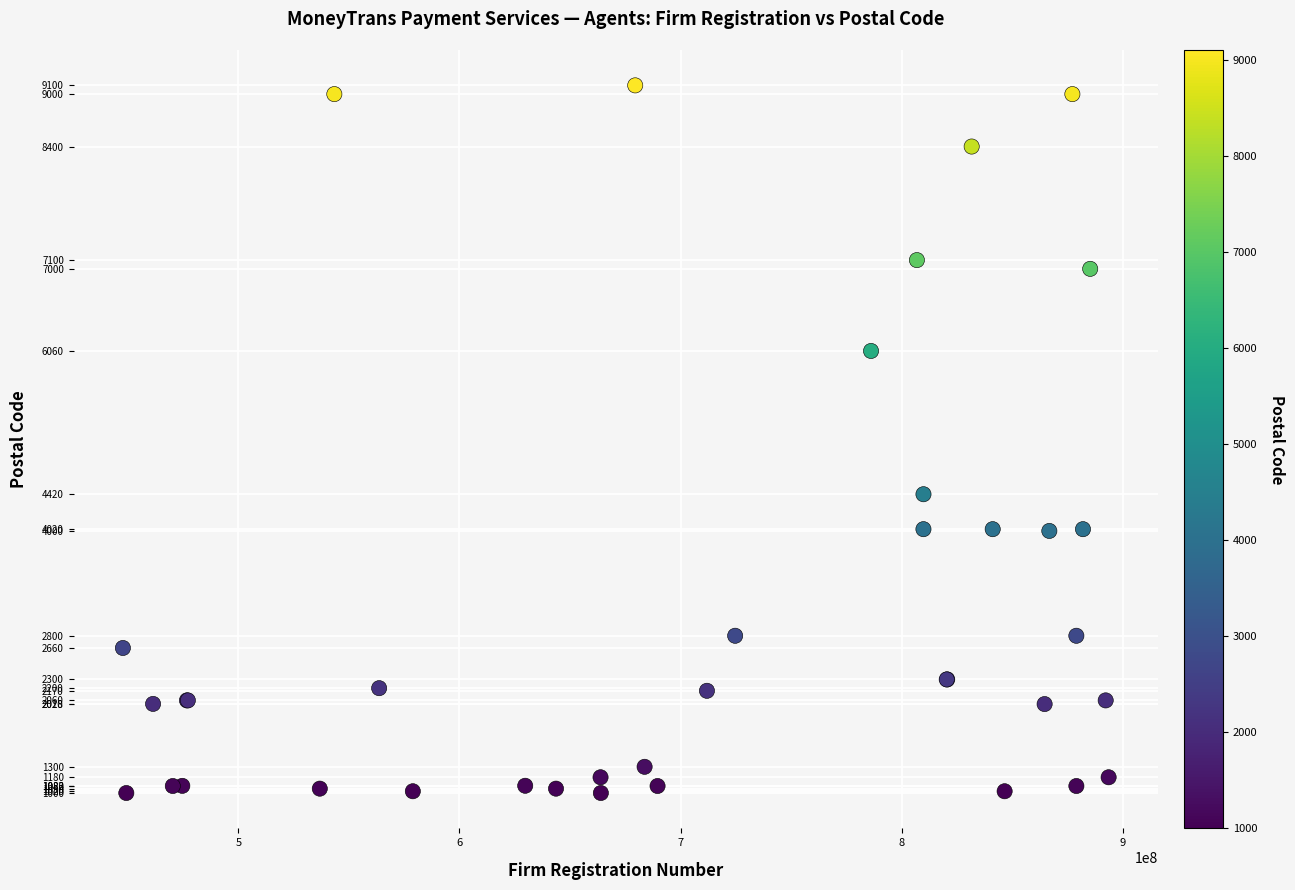

What Y value in the scatter plot is closest to 5050?

4420